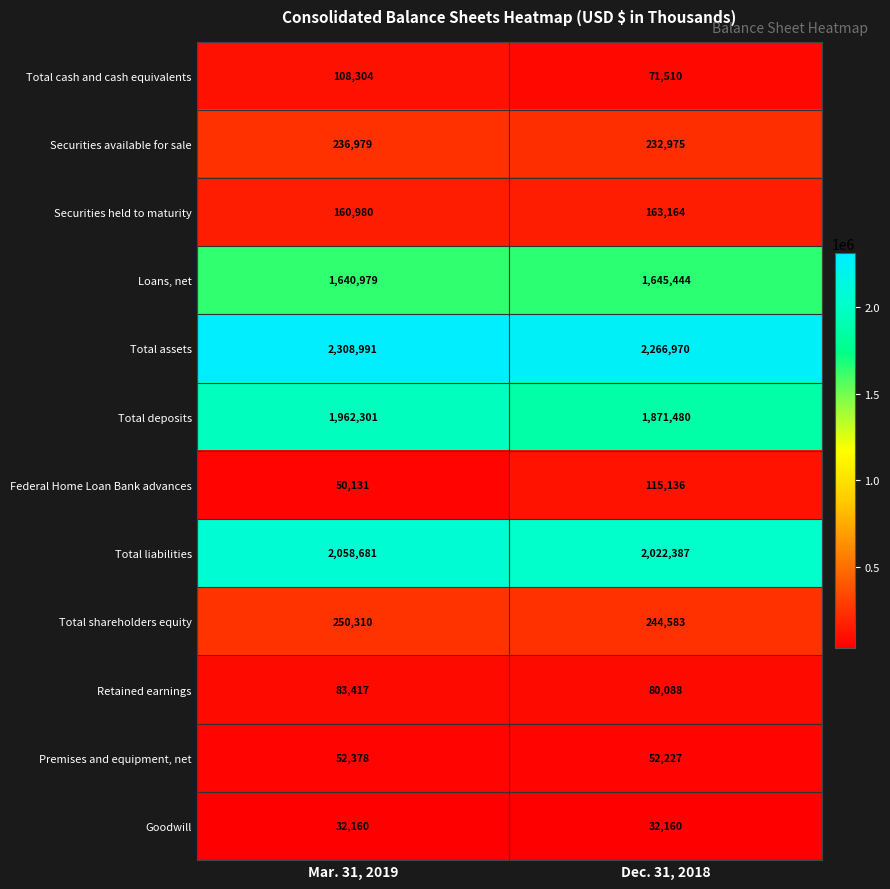

List the series in order of their peak value, highest first.

Total assets, Total liabilities, Total deposits, Loans, net, Total shareholders equity, Securities available for sale, Securities held to maturity, Federal Home Loan Bank advances, Total cash and cash equivalents, Retained earnings, Premises and equipment, net, Goodwill